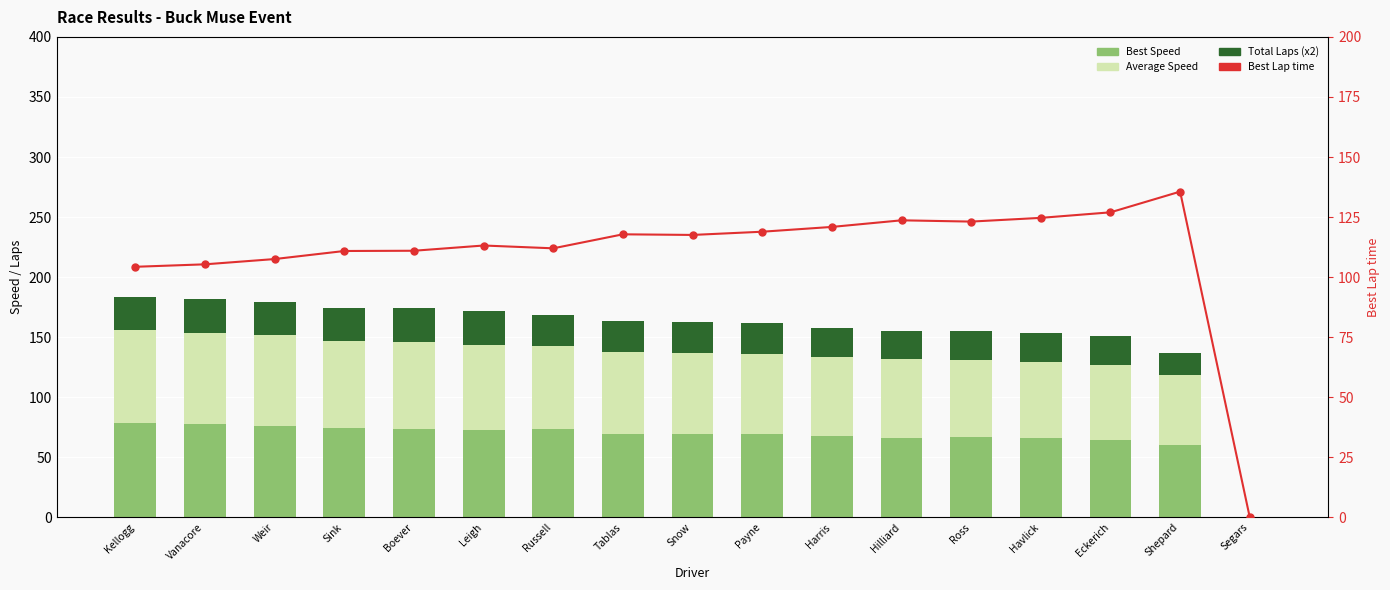

Between Russell and Eckerich, which series saw the biggest shift?

Best Lap time